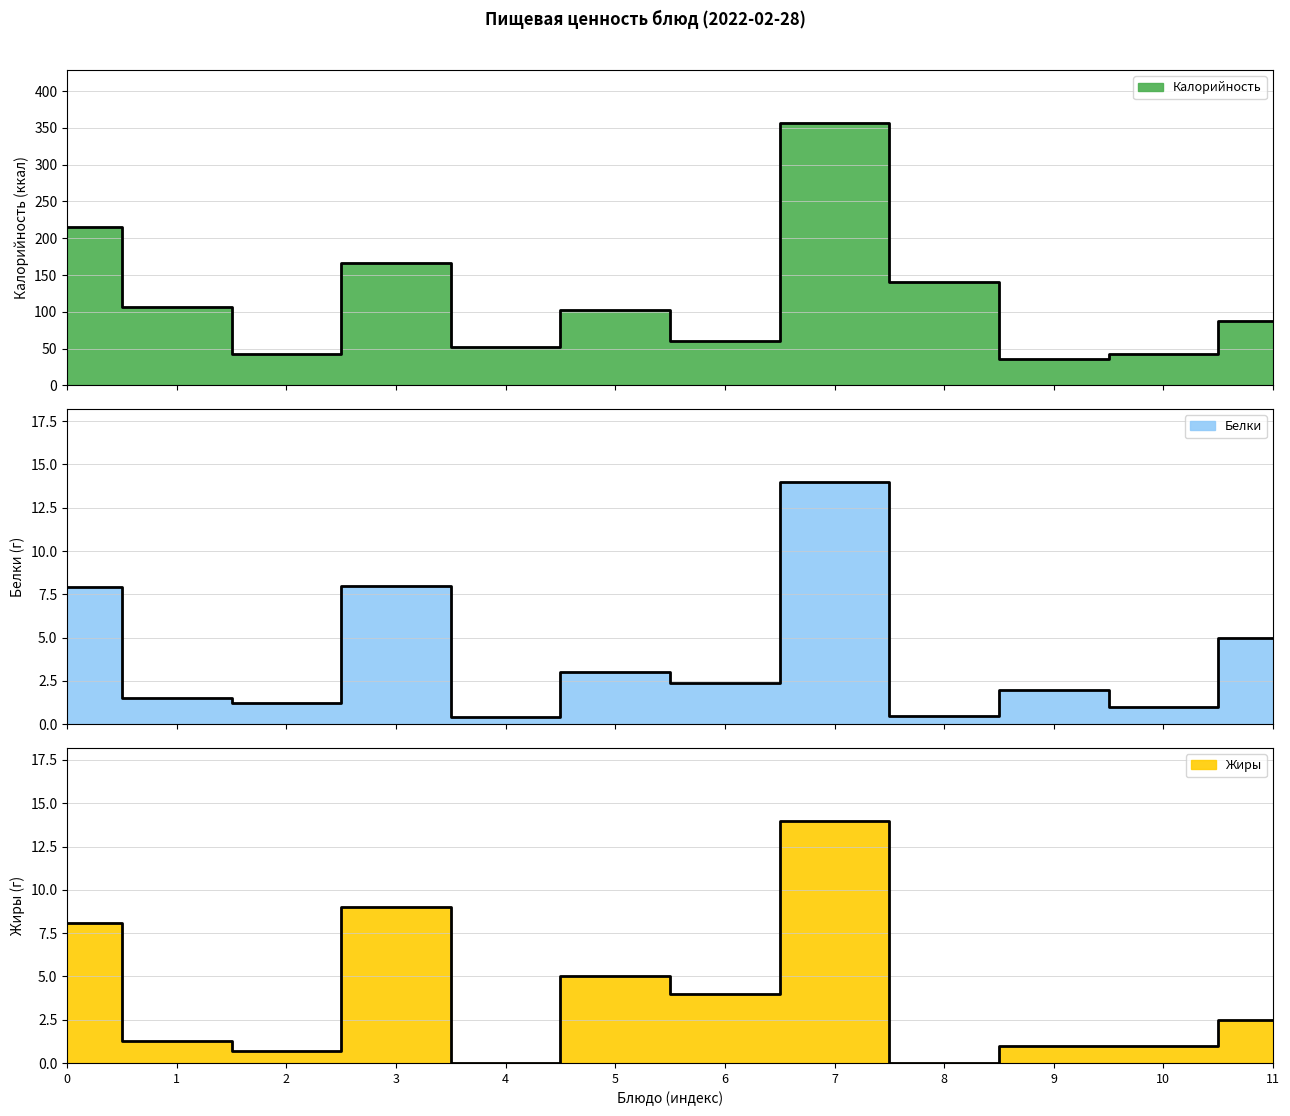

What are all the series names shown in the legend?

Калорийность, Белки, Жиры